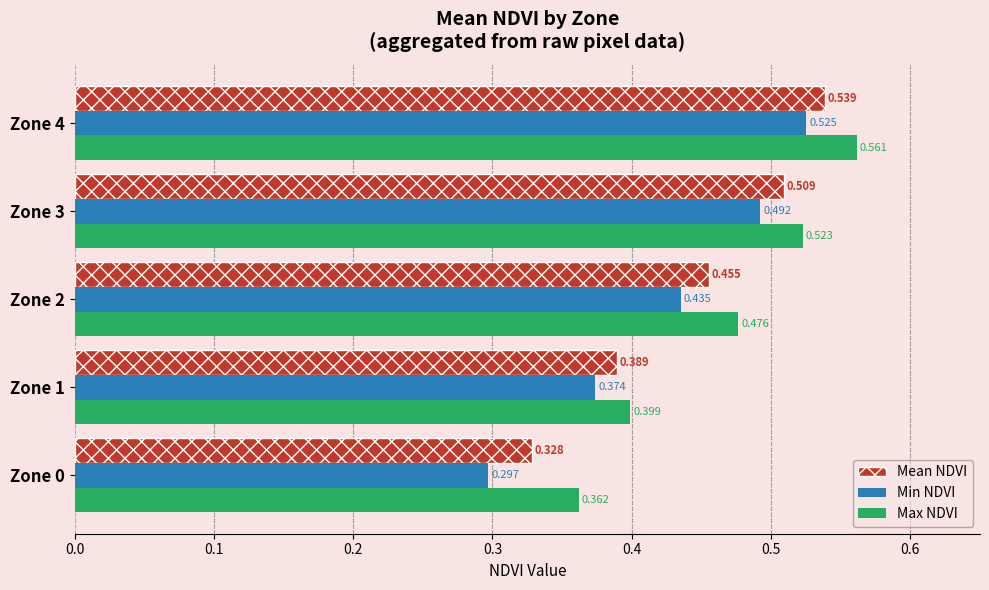

Which series changed the most between Zone 0 and Zone 3?

Min NDVI